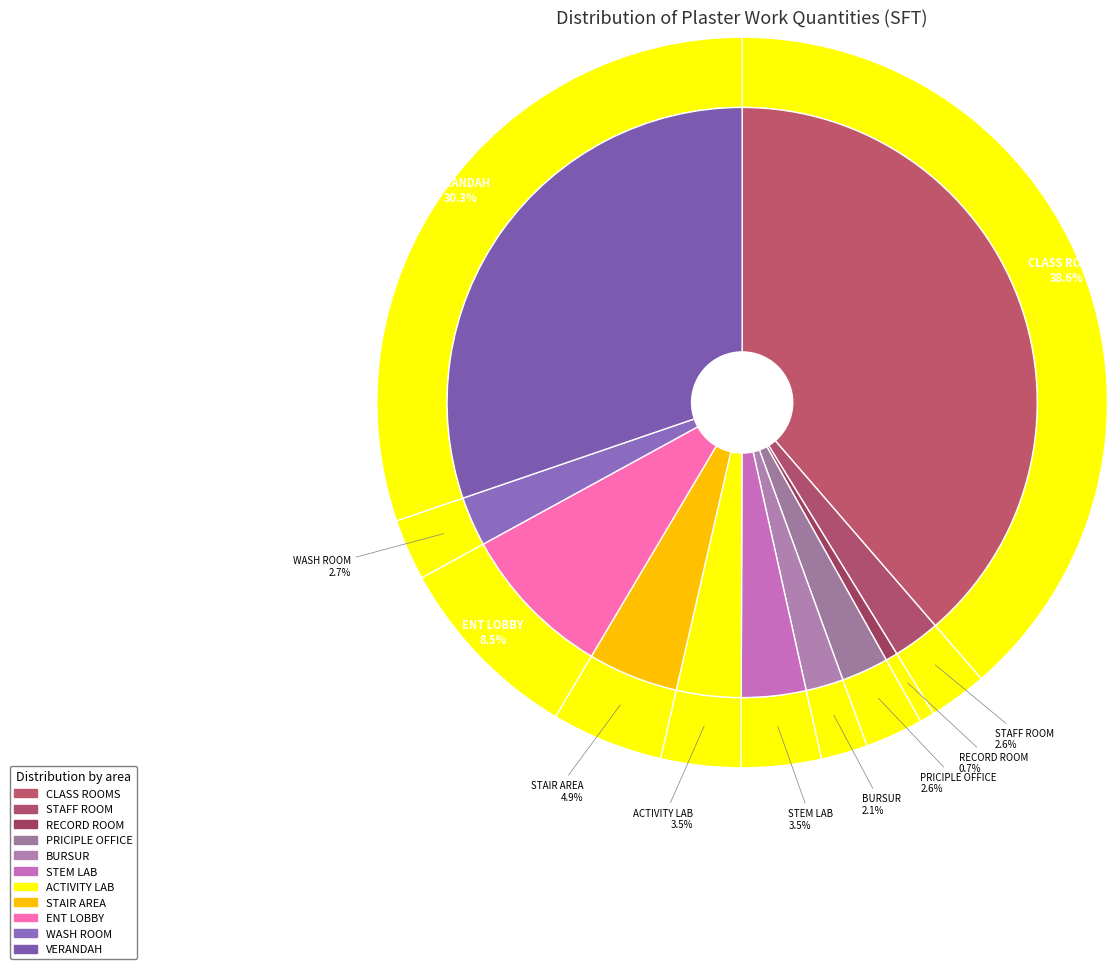

Is it true that VERANDAH is 41% of the pie?

False